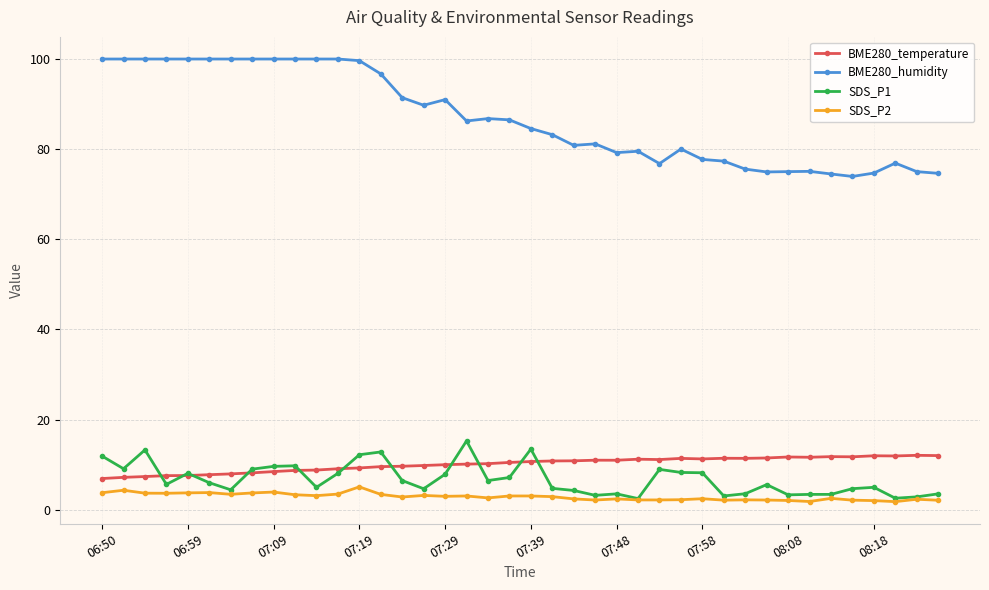

Does the chart have visible grid lines?

Yes